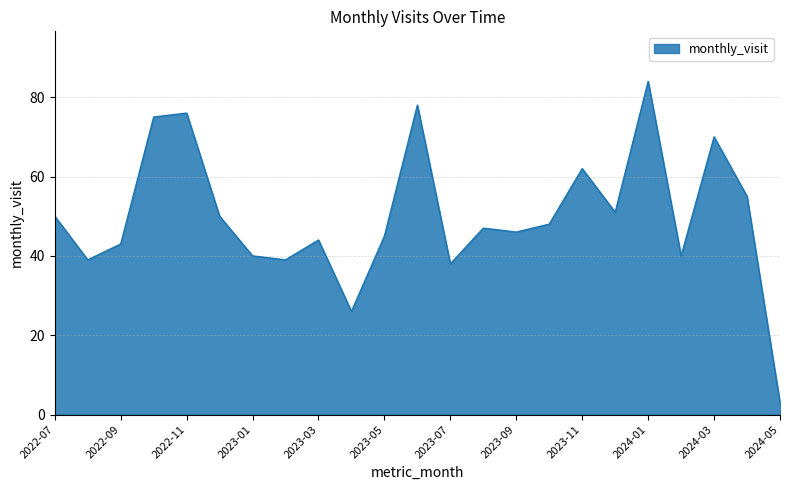

What is the minimum value shown in the chart?

3